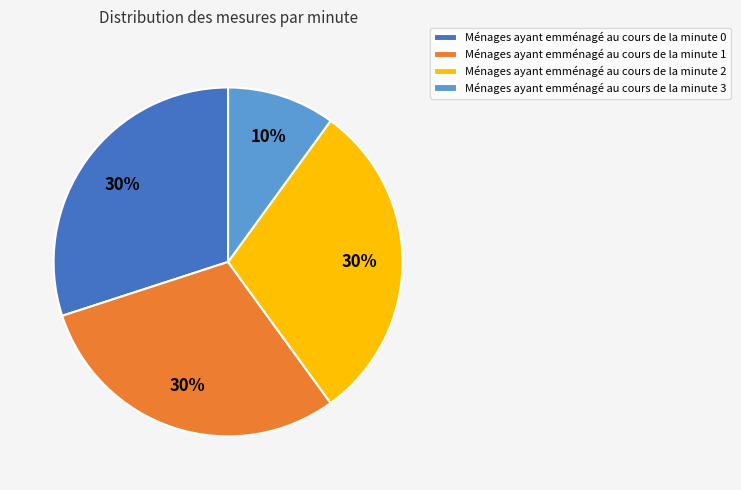

To the nearest percent, what is the difference between the largest and smallest slice percentages?

20%